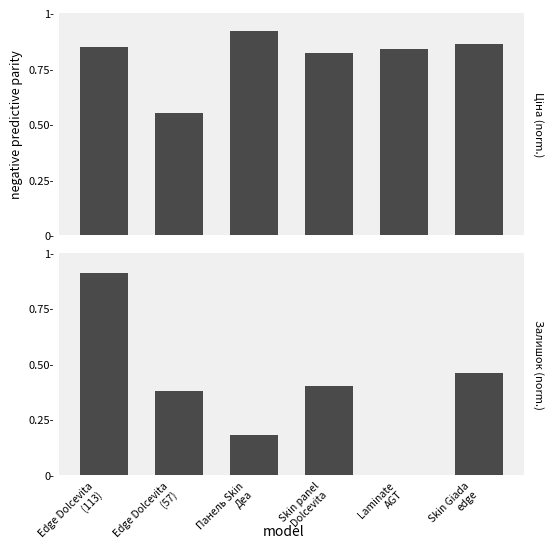

What is the label of the 4th bar from the left?

Skin panel
Dolcevita